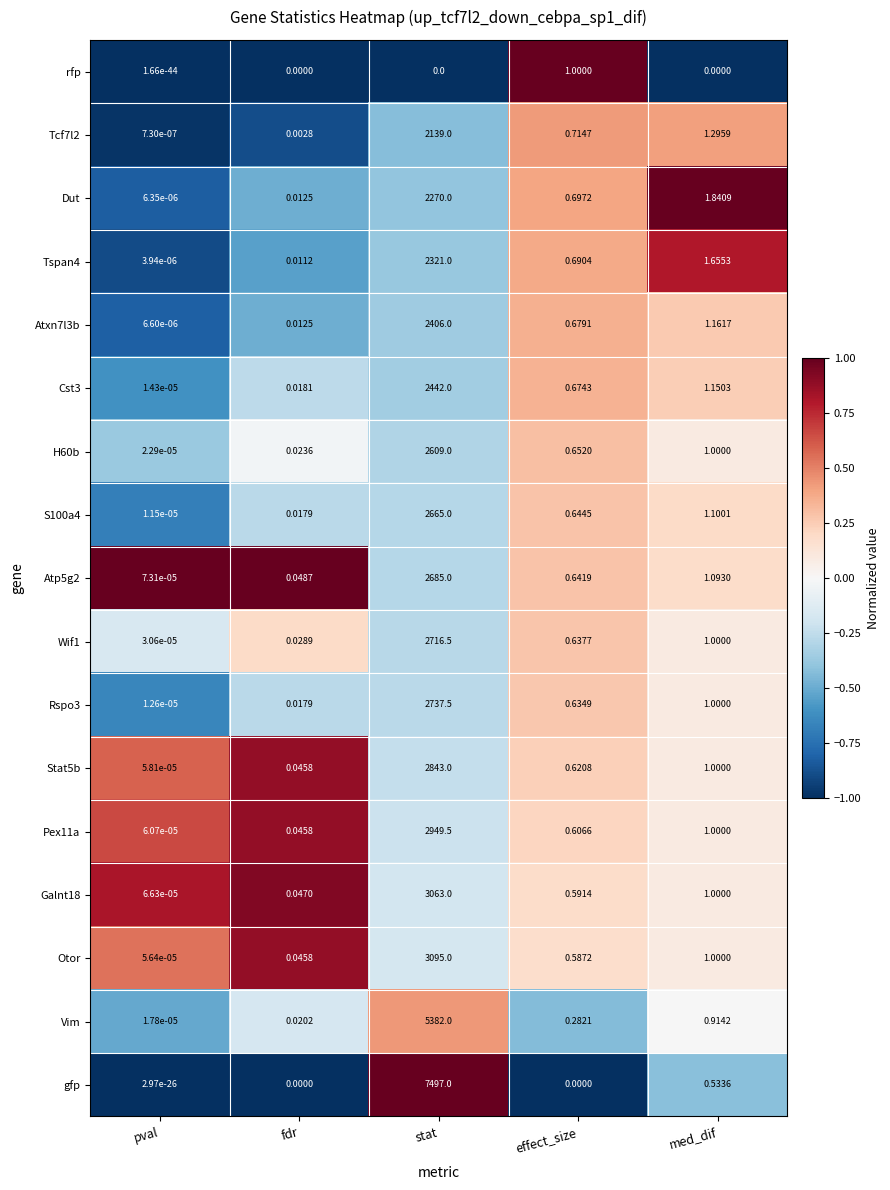

Which series has the largest total across all categories?

gfp